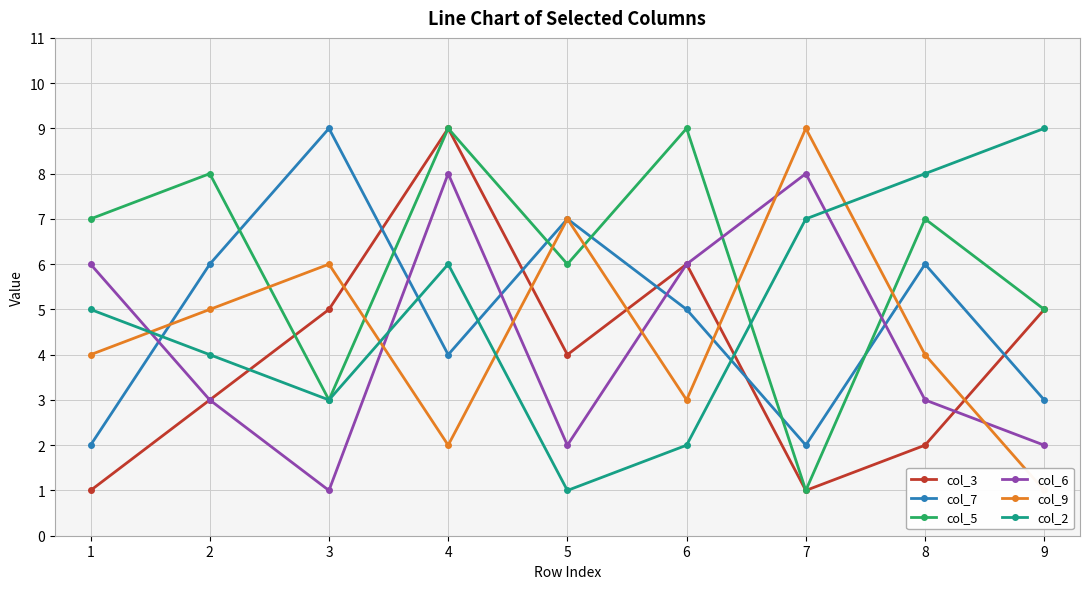

What are all the series names shown in the legend?

col_3, col_7, col_5, col_6, col_9, col_2